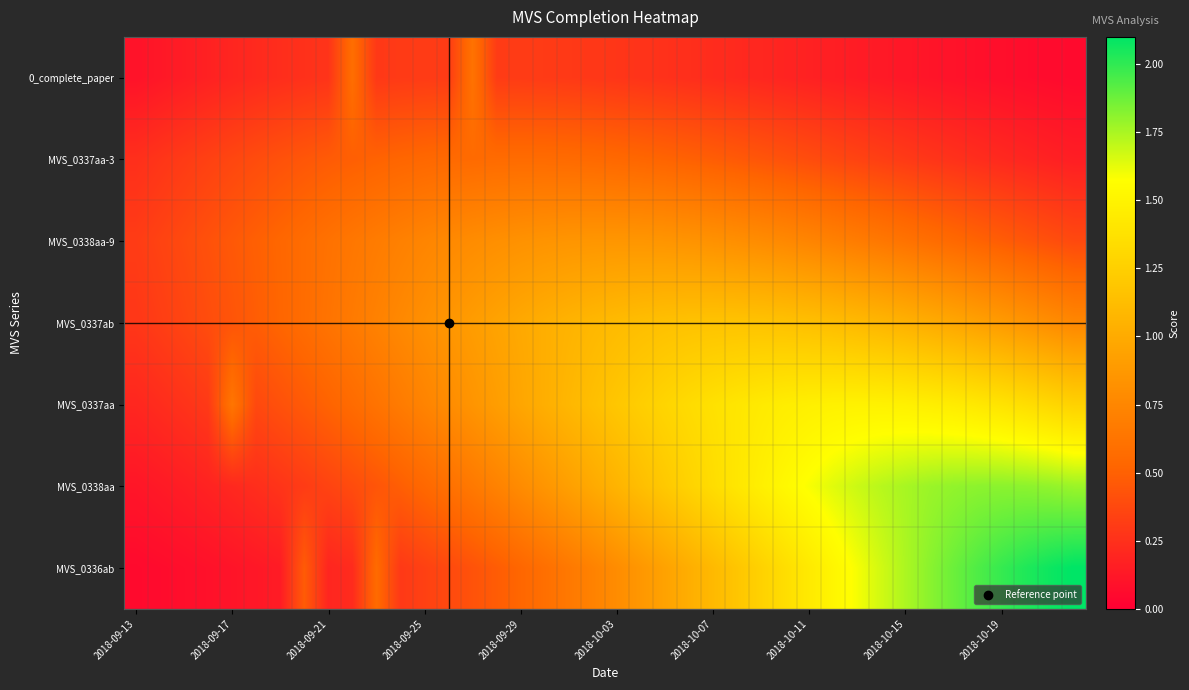

Count the number of categories in the chart.

40